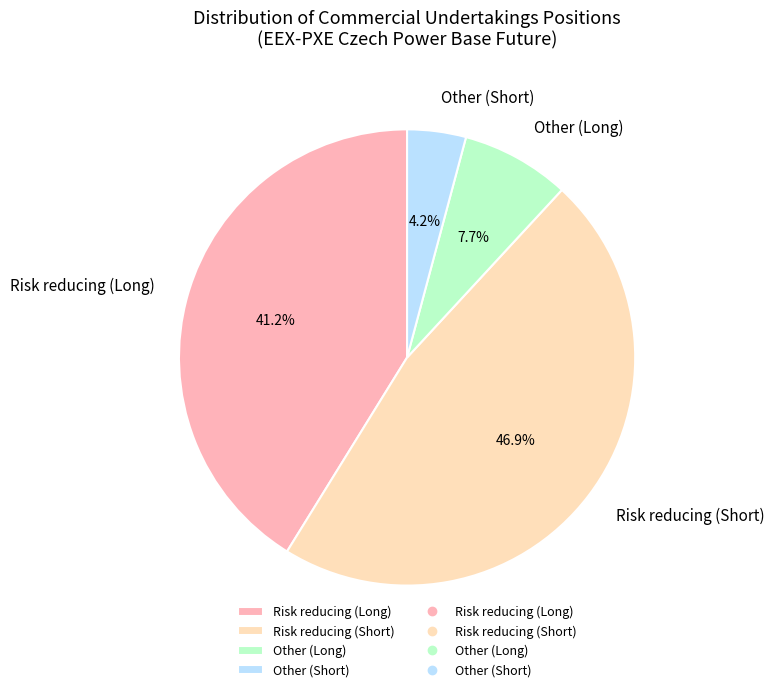

Is there any slice that represents more than half of the pie?

No